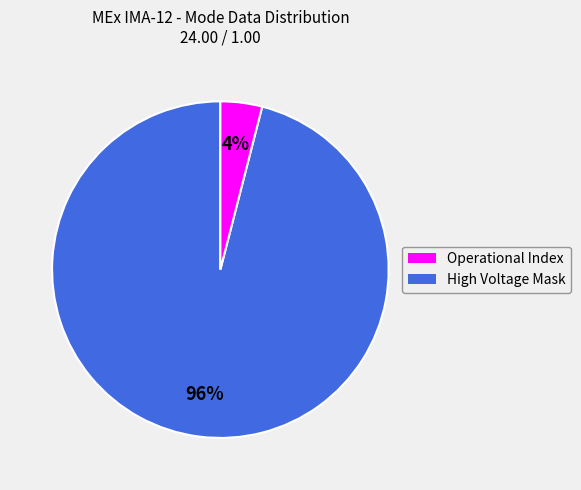

Is there any slice that represents more than half of the pie?

Yes